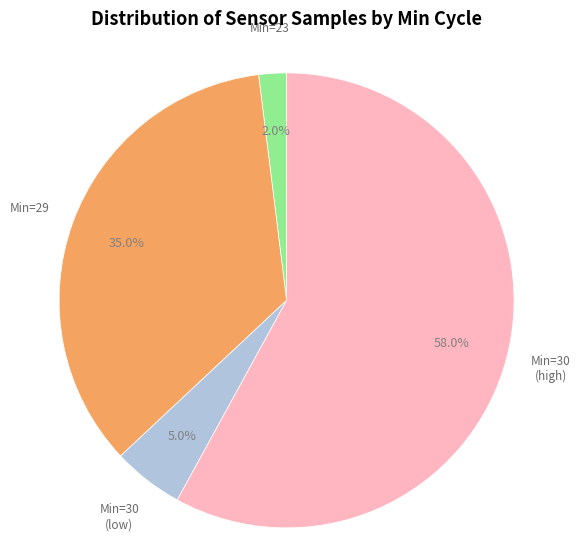

Is there any slice that represents more than half of the pie?

Yes